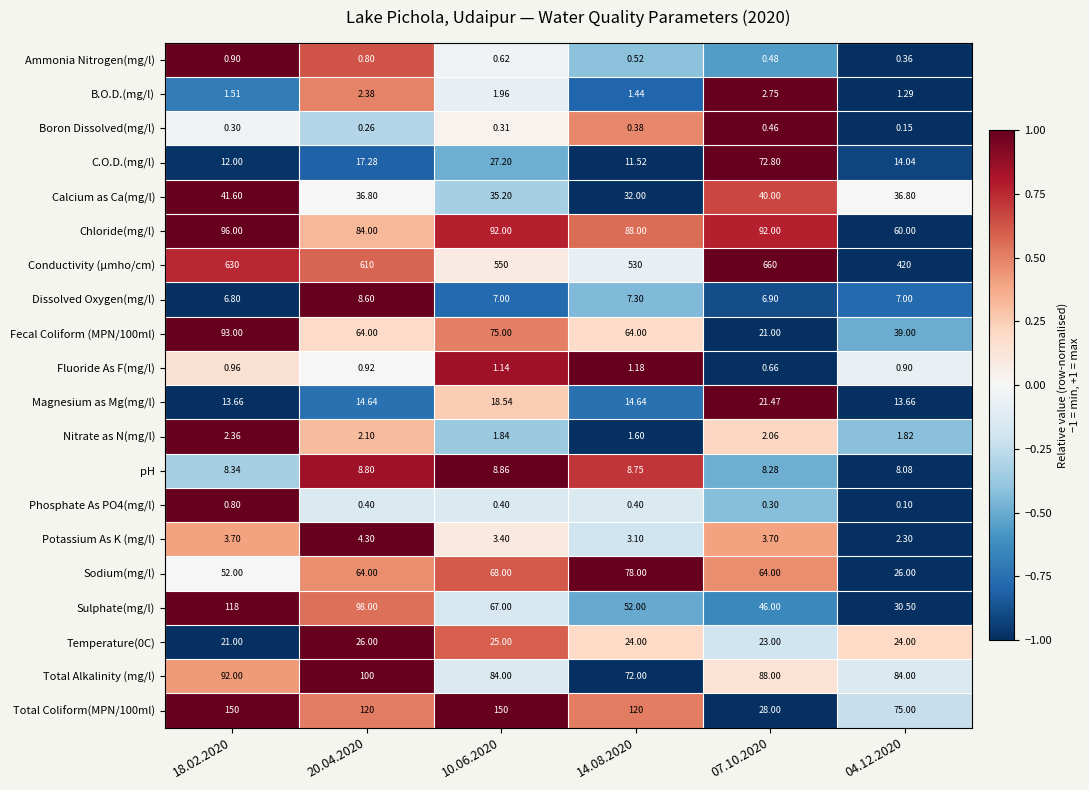

Which series has the widest spread of values?

Conductivity (µmho/cm)